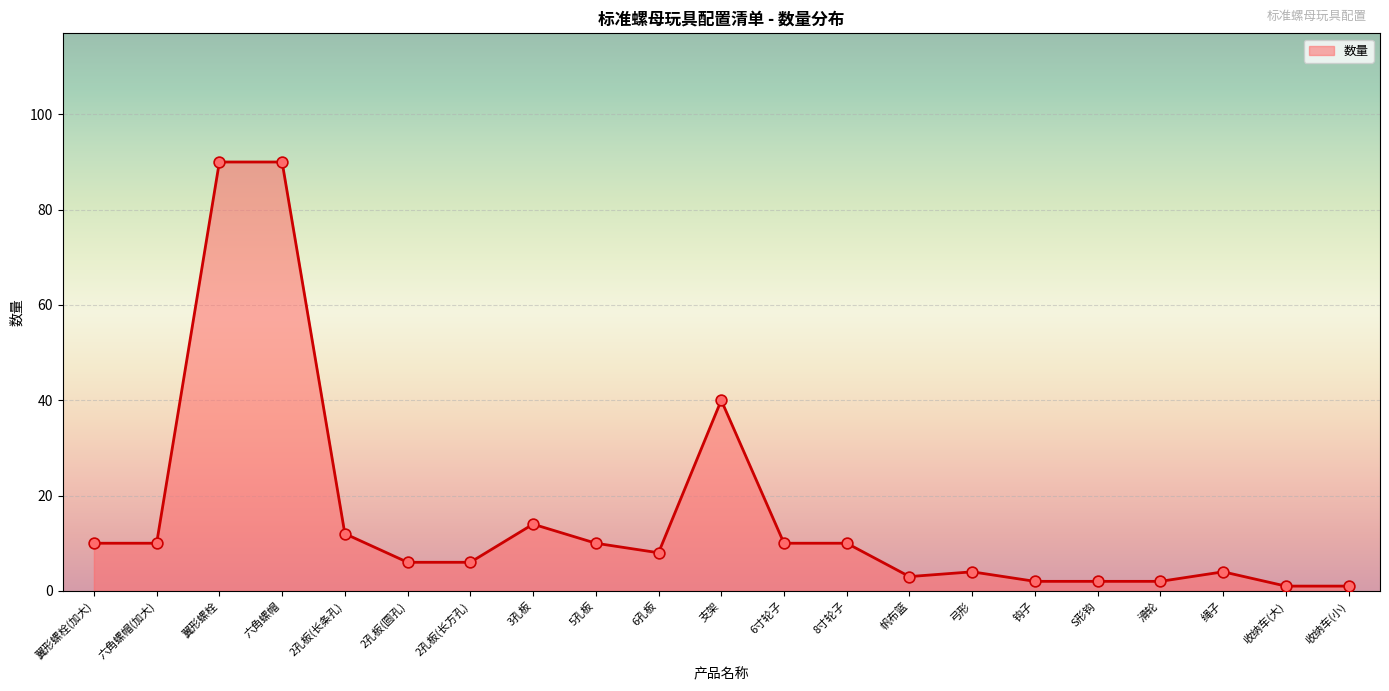

What is the ratio of the value at 支架 to the value at 3孔板?

2.9